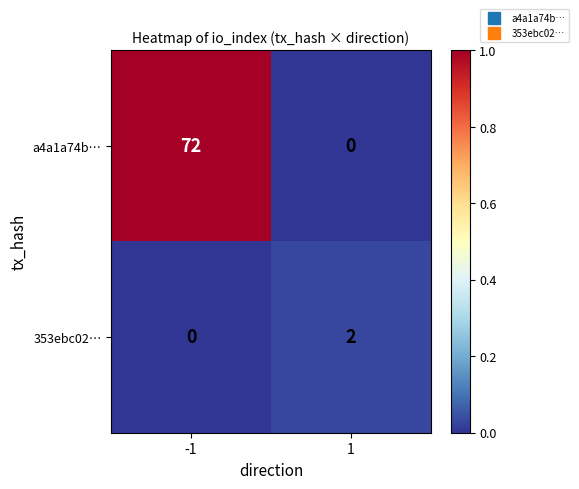

Is it true that 353ebc02… equals 2 at 1?

True